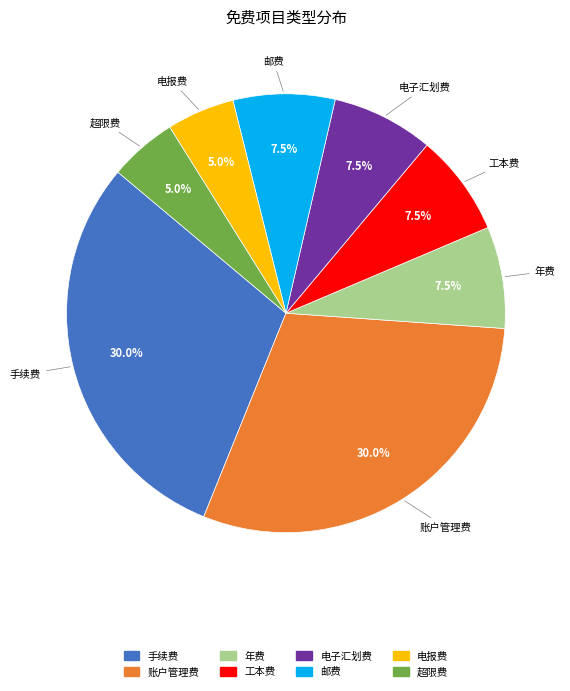

What is the ratio of the value at 邮费 to the value at 电子汇划费?

1.0